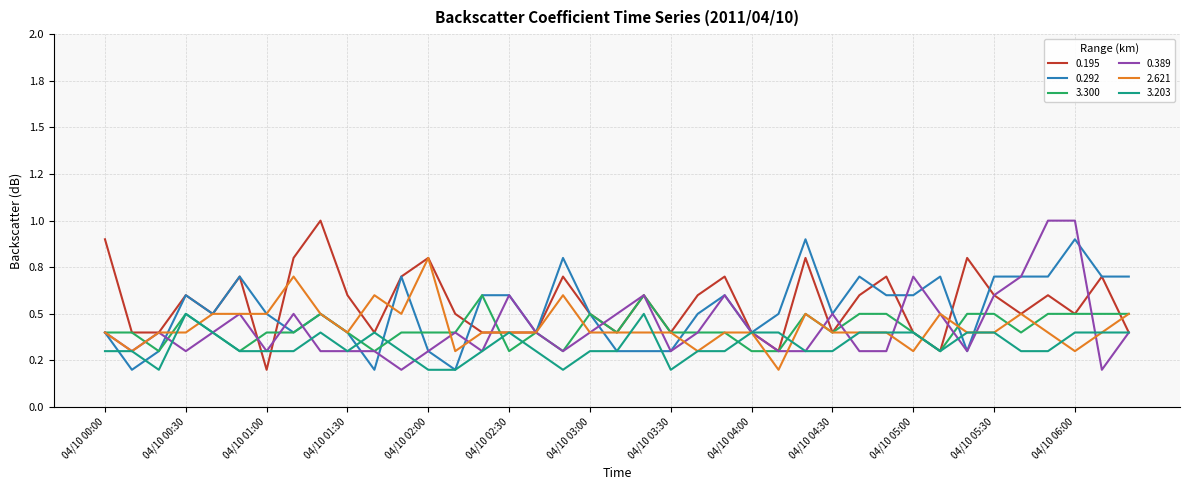

What are all the series names shown in the legend?

0.195, 0.292, 3.300, 0.389, 2.621, 3.203